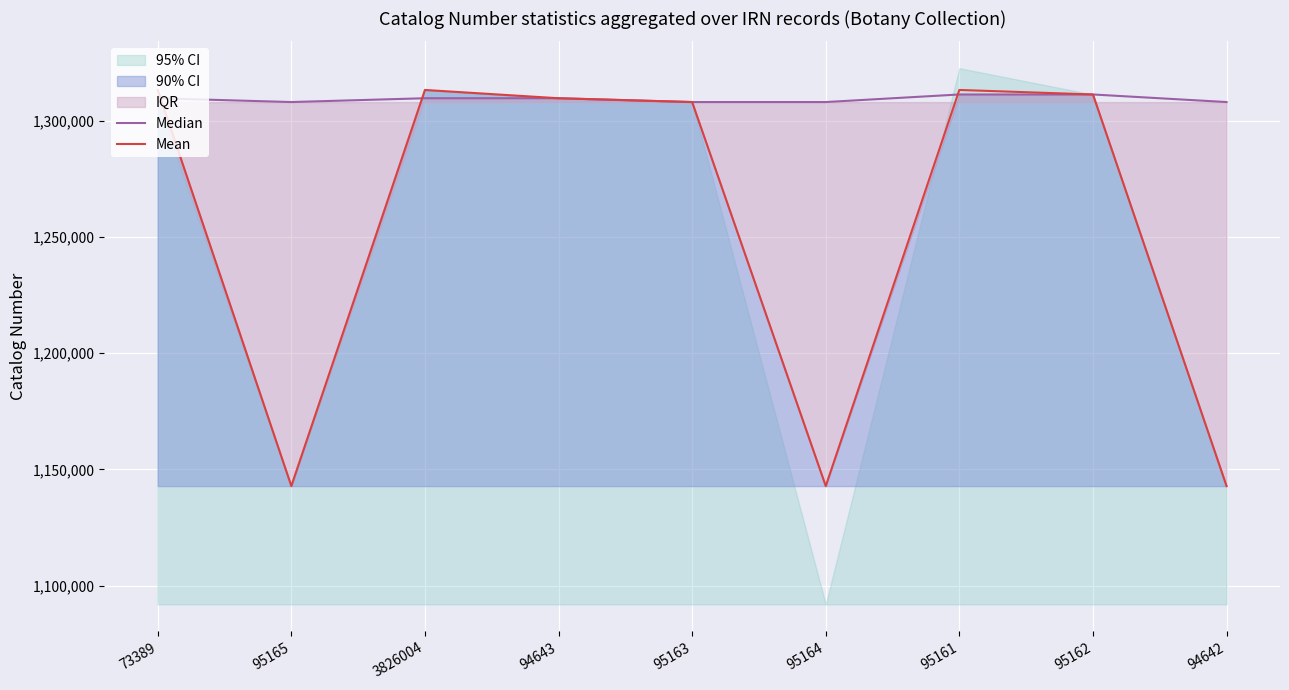

How many data points does each series have?

9